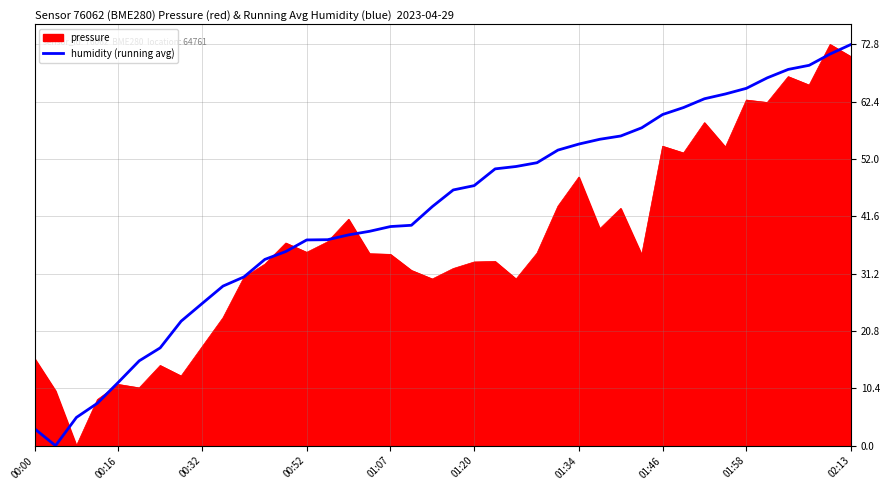

Which series has the largest total across all categories?

humidity (running avg)